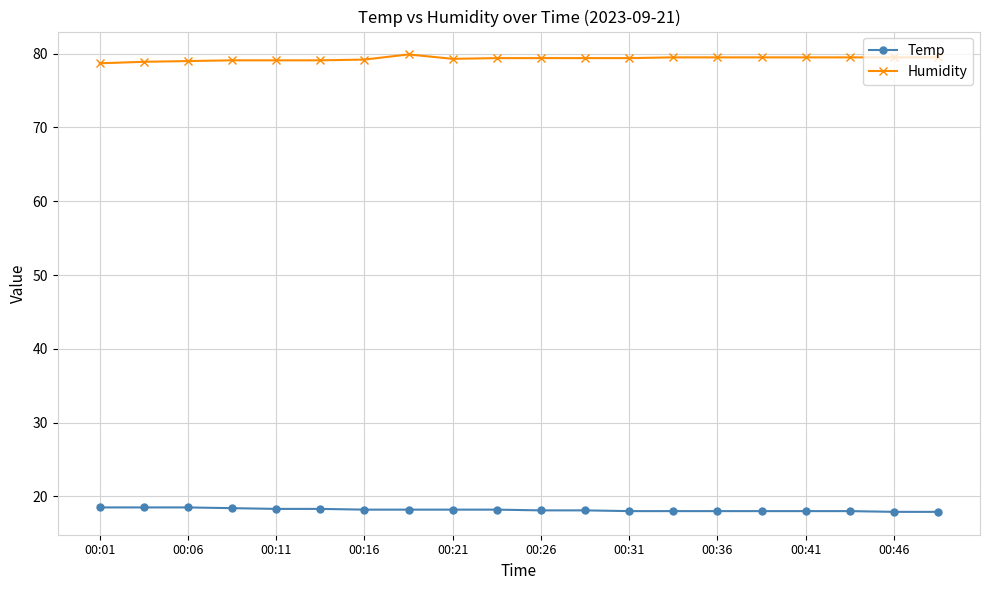

What is the smallest value displayed?

17.9